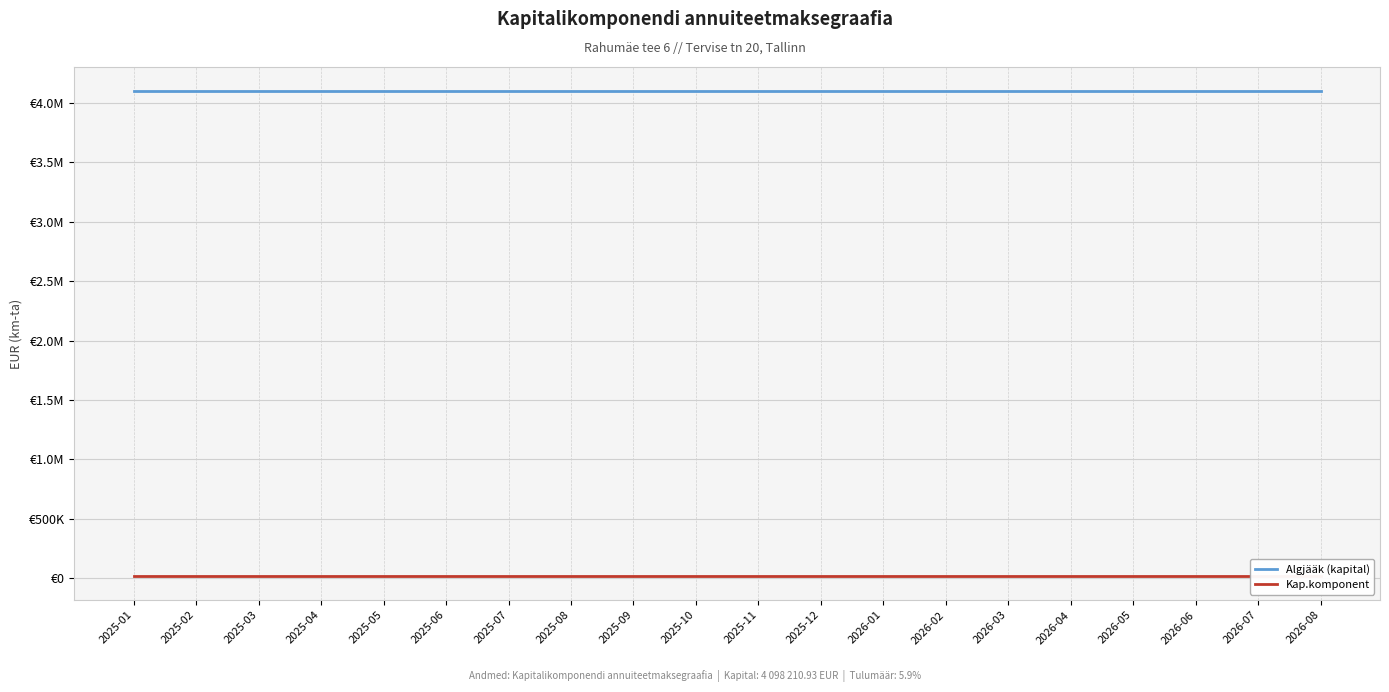

The Algjääk (kapital) series shows 1585466.7 at 2026-07. True or false?

False